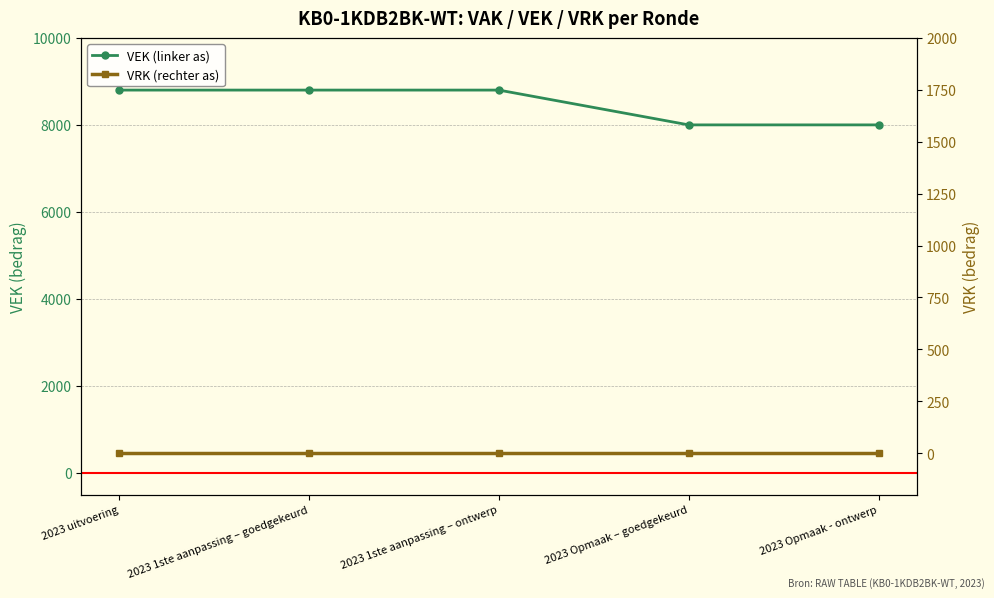

Reading left to right, list all the values displayed in this chart.

VEK: 2023 uitvoering=8800	2023 1ste aanpassing – goedgekeurd=8800	2023 1ste aanpassing – ontwerp=8800	2023 Opmaak – goedgekeurd=8000	2023 Opmaak - ontwerp=8000
VRK: 2023 uitvoering=0	2023 1ste aanpassing – goedgekeurd=0	2023 1ste aanpassing – ontwerp=0	2023 Opmaak – goedgekeurd=0	2023 Opmaak - ontwerp=0